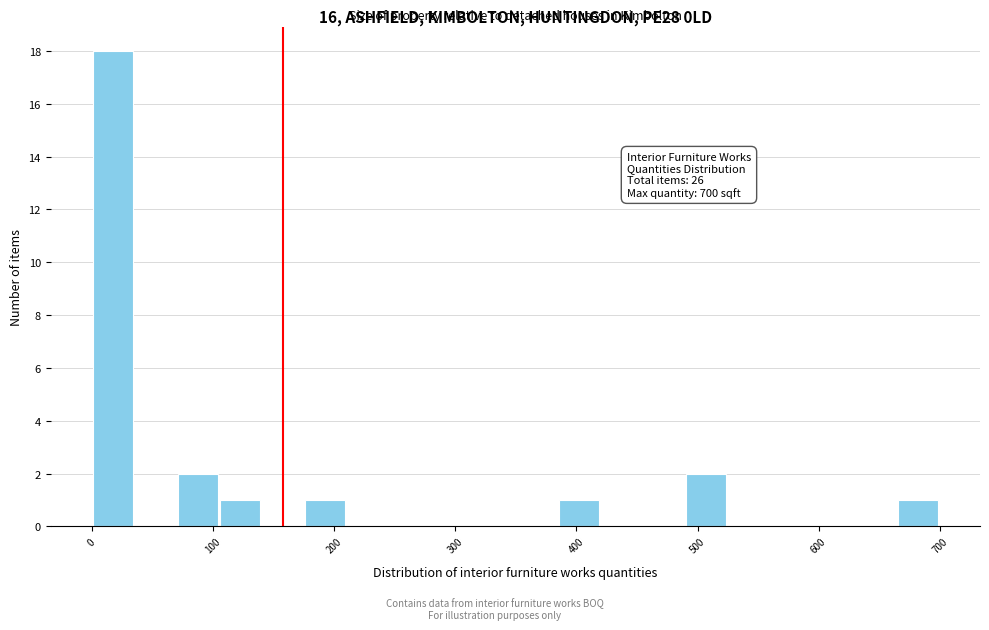

Around what value on the x-axis is the tallest bar? Give the approximate position of its centre, as read against the axis.

20